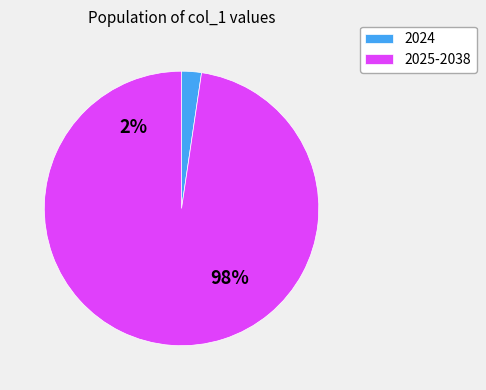

Does 2037 represent more than half of the total?

No